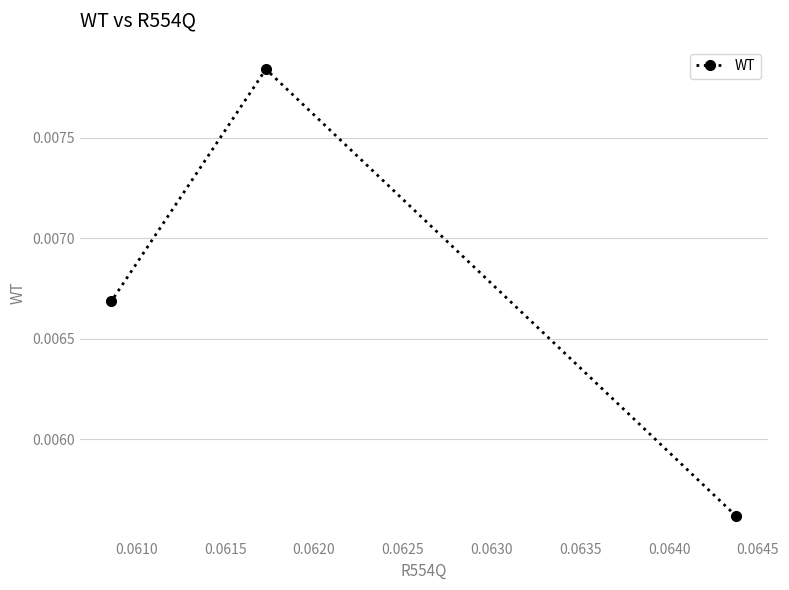

Count the values in the range 0 to 1.

3